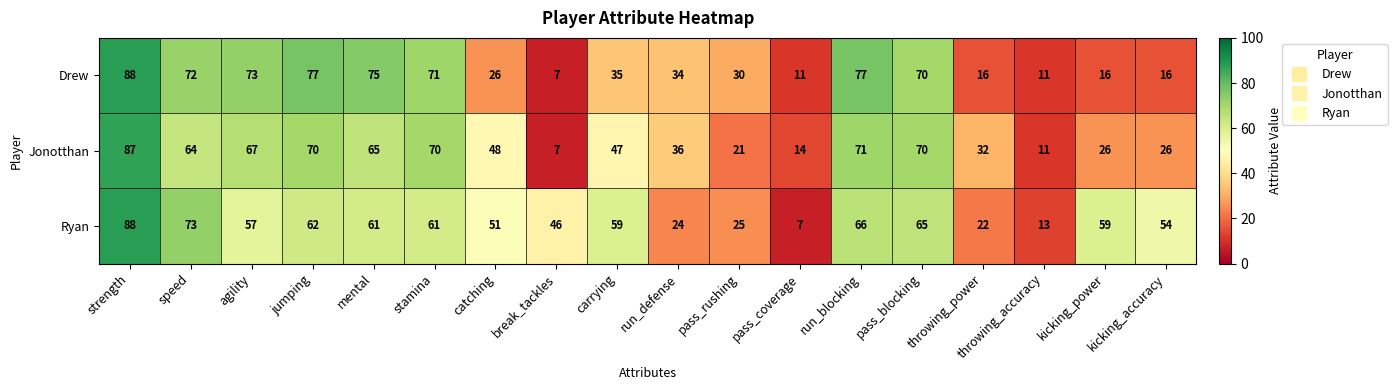

Which category has the highest value across all series?

strength